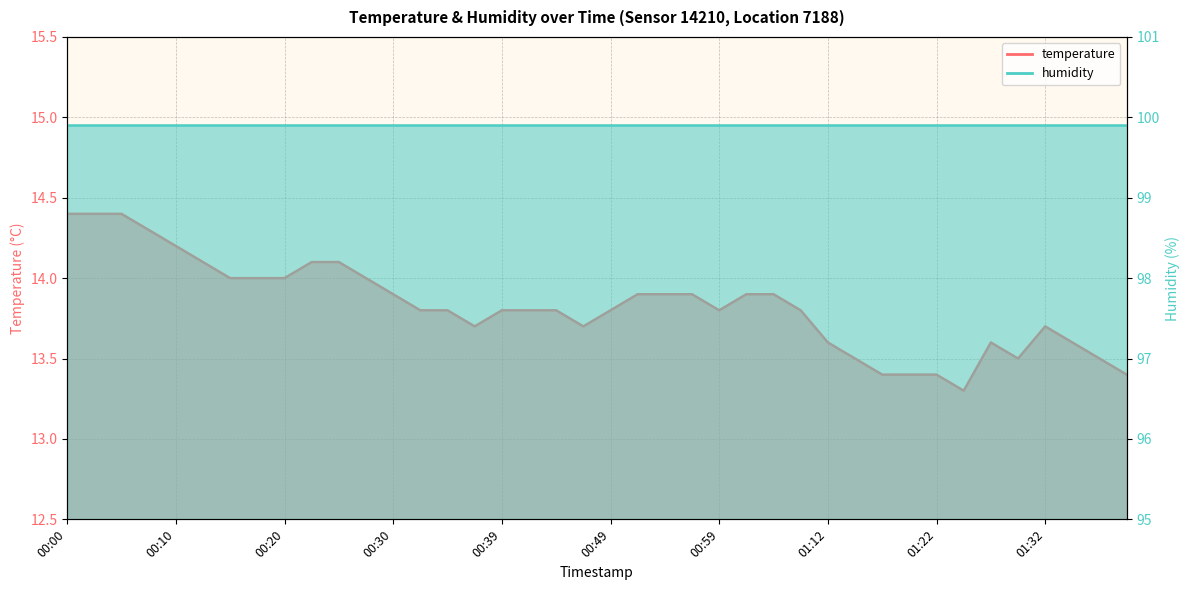

Reading left to right, what are all the values shown in this chart?

14.4	14.4	14.4	14.3	14.2	14.1	14.0	14.0	14.0	14.1	14.1	14.0	13.9	13.8	13.8	13.7	13.8	13.8	13.8	13.7	13.8	13.9	13.9	13.9	13.8	13.9	13.9	13.8	13.6	13.5	13.4	13.4	13.4	13.3	13.6	13.5	13.7	13.6	13.5	13.4